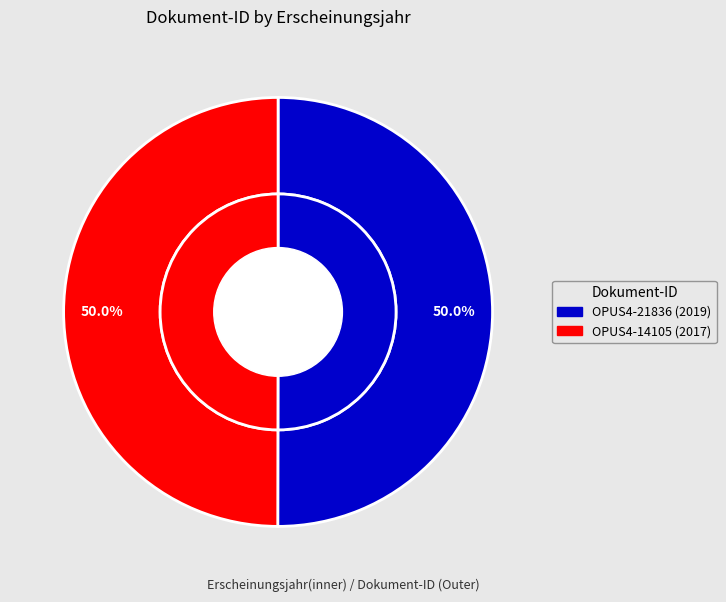

Count the number of slices in the pie.

2